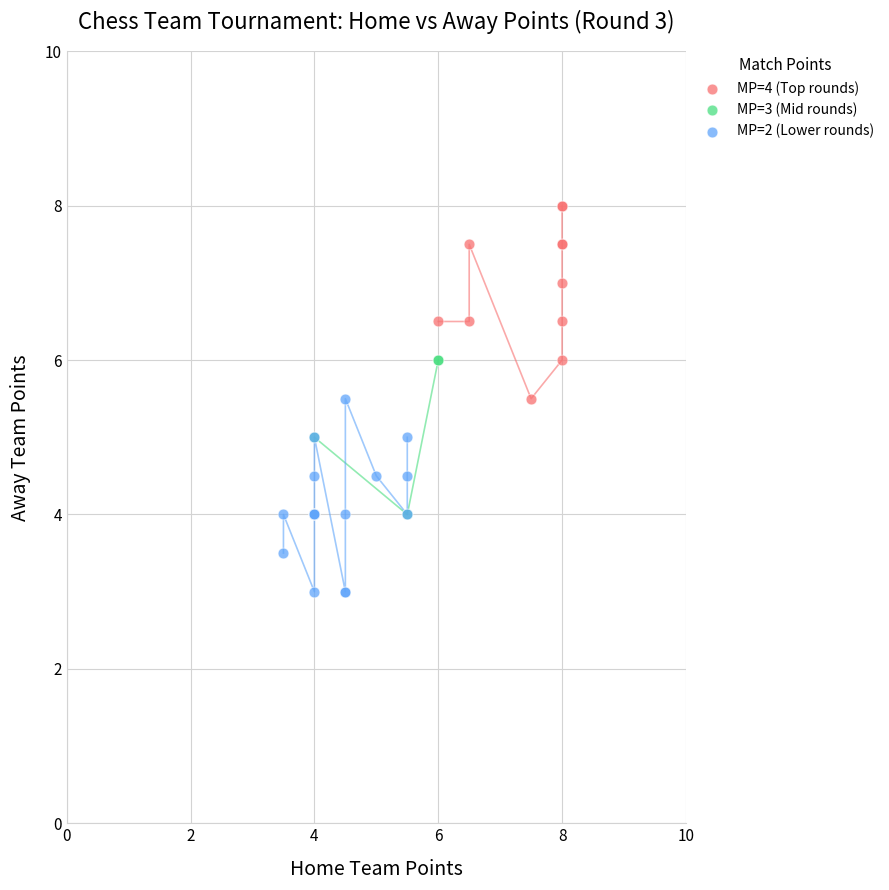

Which series contains the highest Y value?

MP=4 (Top rounds)